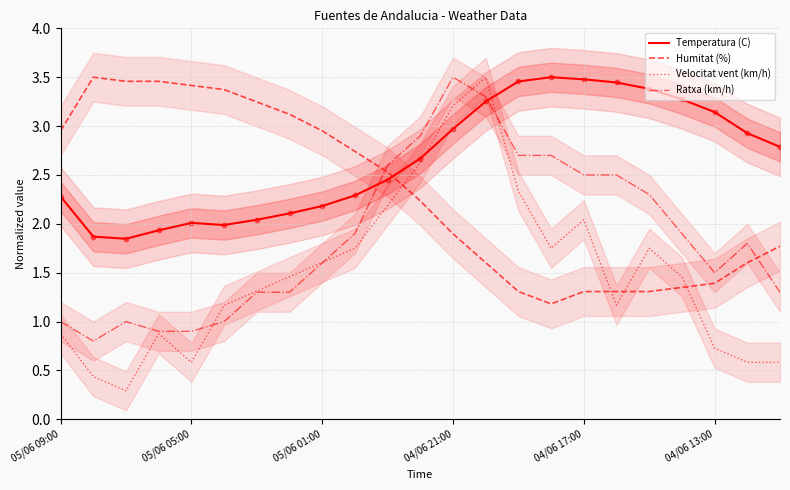

What is the total value across all series at 11?

10.4